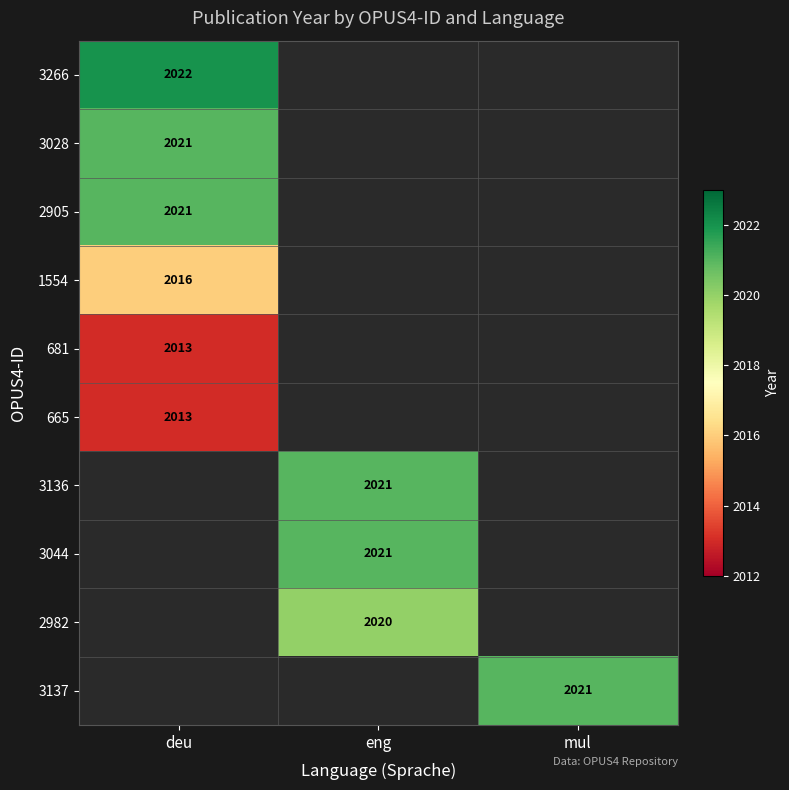

The value of 681 at deu is 2013. True or false?

True